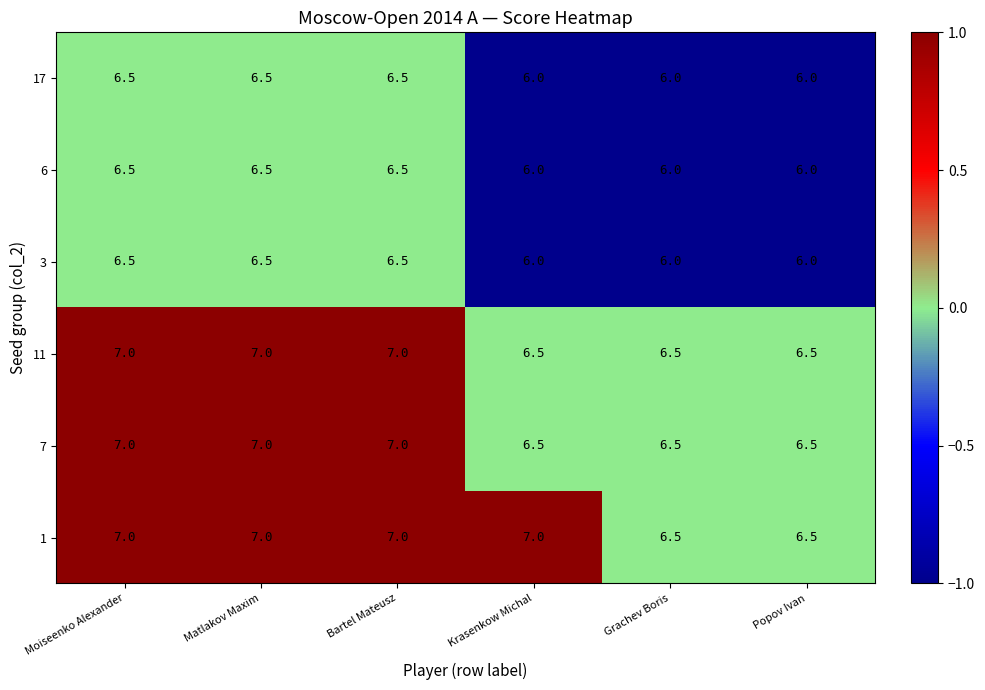

What is the minimum value for 6?

6.0